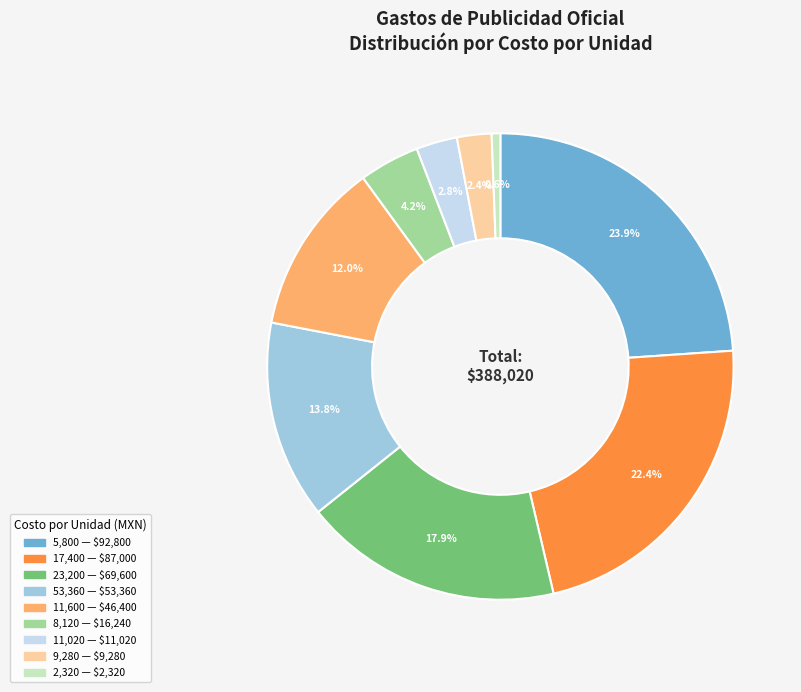

Is there a majority slice in this chart?

No